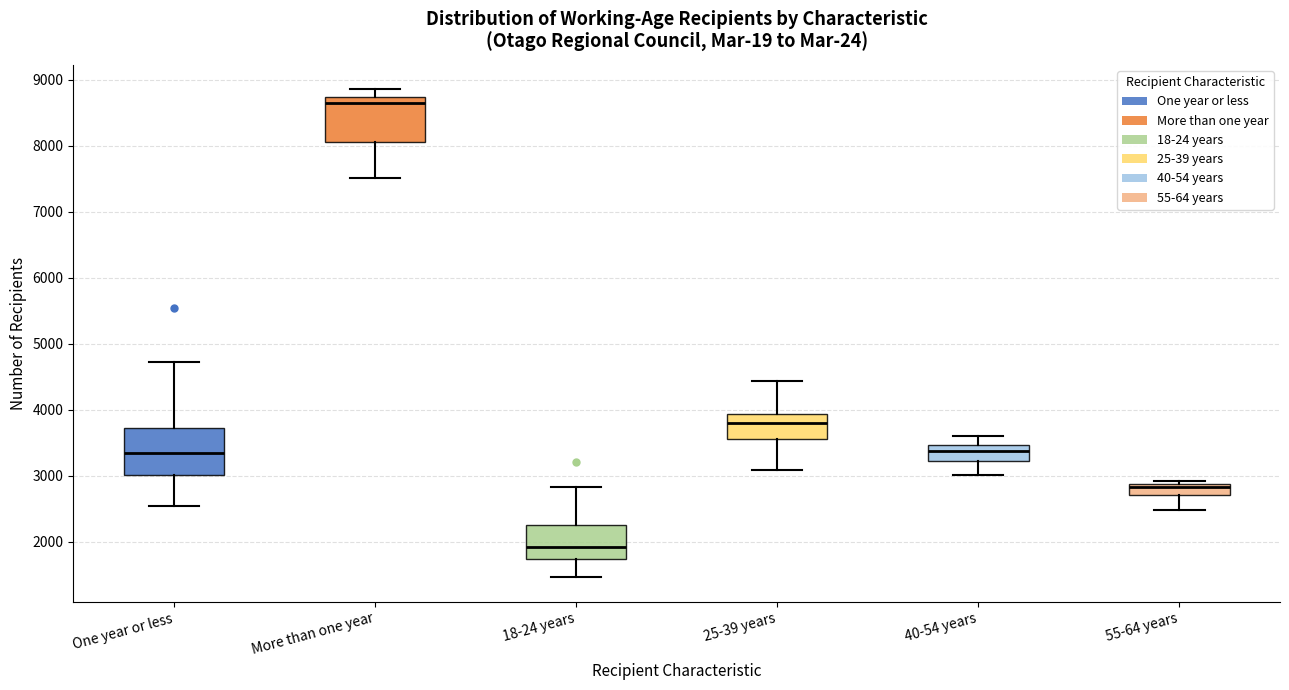

Reading left to right, read every box against the y-axis: the position of its median line, the range the box covers, and the ends of its whiskers. The values are not printed on the chart, so give them approximately, as read against the axis.

One year or less: median 3400, box 3000 to 3700, whiskers 2500 to 4700
More than one year: median 8600, box 8100 to 8700, whiskers 7500 to 8900
18-24 years: median 1900, box 1700 to 2300, whiskers 1500 to 2800
25-39 years: median 3800, box 3600 to 3900, whiskers 3100 to 4400
40-54 years: median 3400, box 3200 to 3500, whiskers 3000 to 3600
55-64 years: median 2800, box 2700 to 2900, whiskers 2500 to 2900 (just above the box's upper edge)